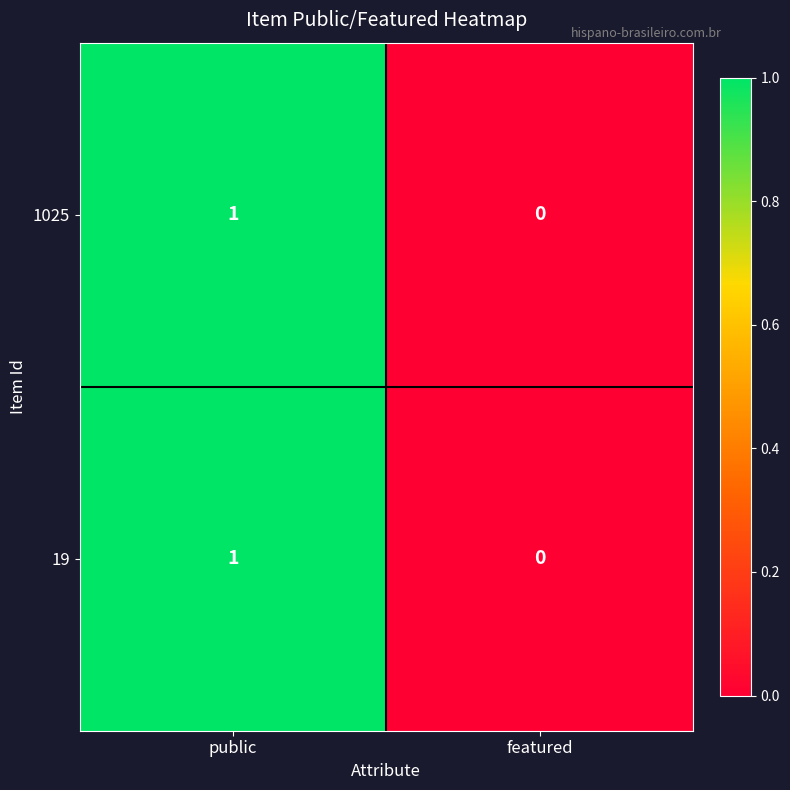

True or false: 1025 has a value of -1 at featured.

False